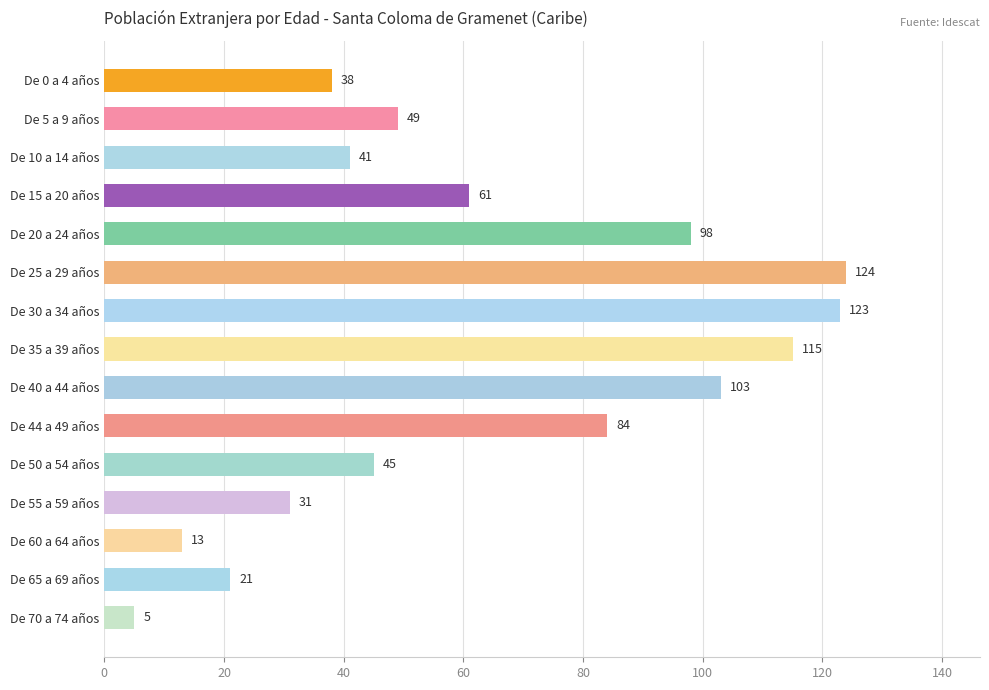

What is the greatest value displayed?

124